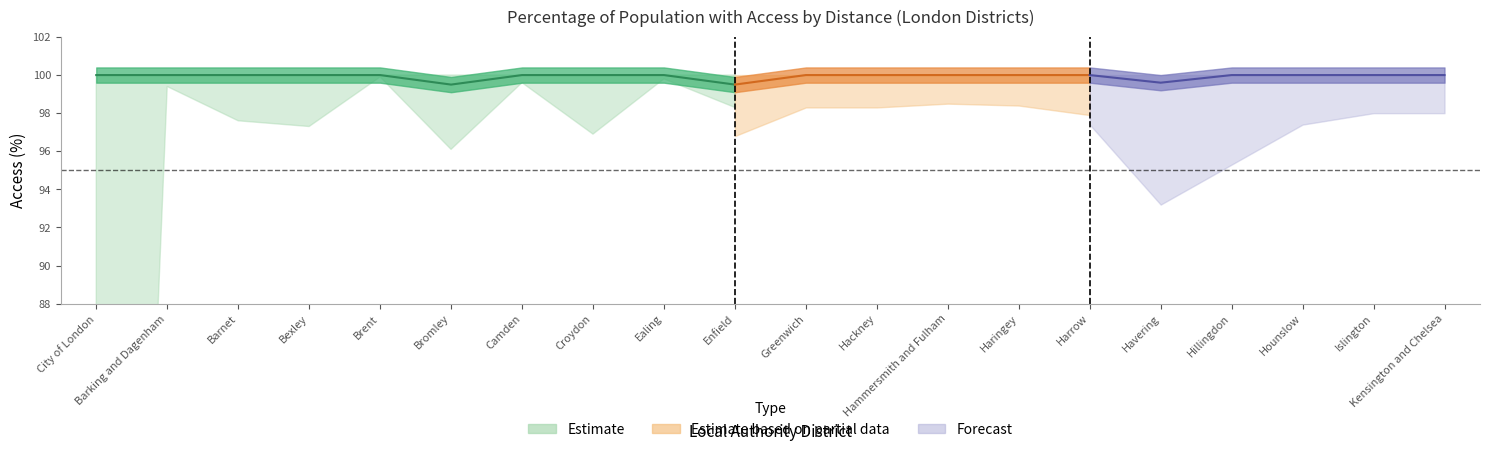

What is the label of the 20th point from the right?

City of London